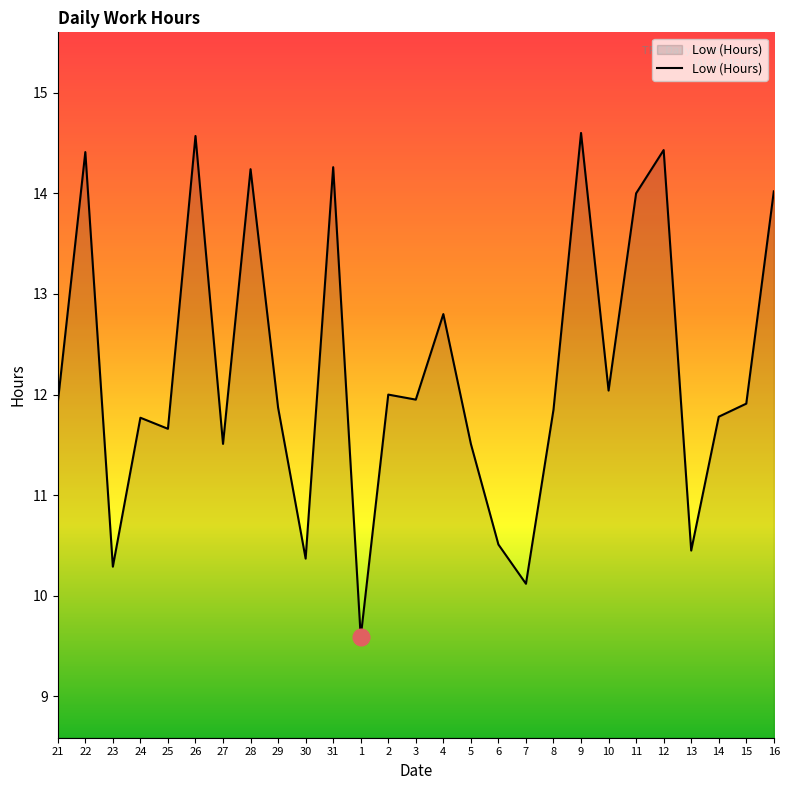

Which category has the lowest value across all series?

1